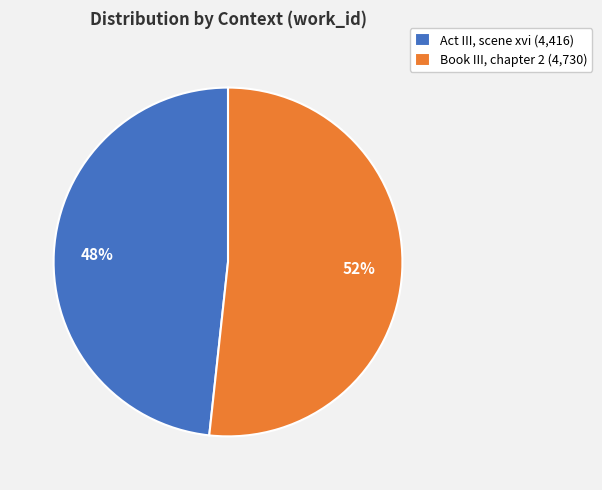

Rank the categories by value from highest to lowest.

Book III, chapter 2, Act III, scene xvi